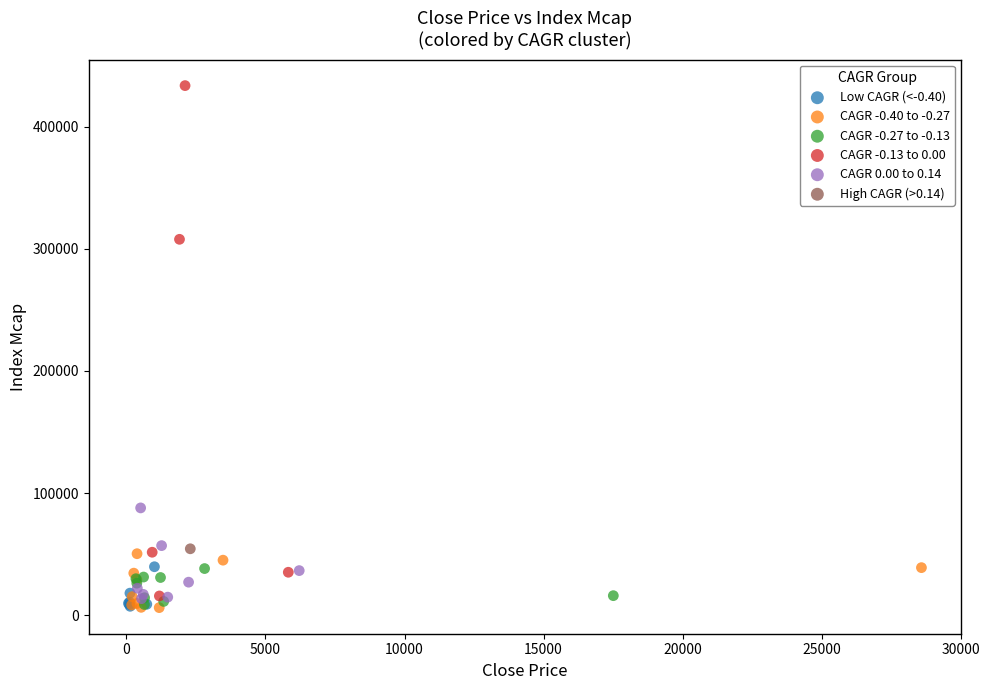

What are all the series names shown in the legend?

Low CAGR (<-0.40), CAGR -0.40 to -0.27, CAGR -0.27 to -0.13, CAGR -0.13 to 0.00, CAGR 0.00 to 0.14, High CAGR (>0.14)